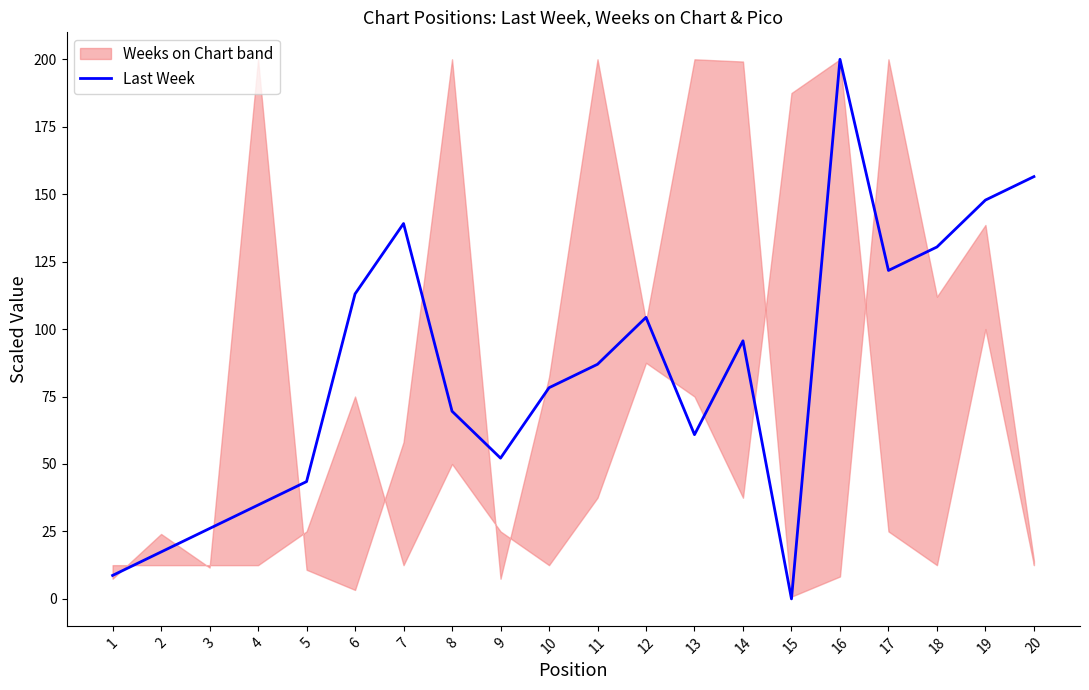

List the labels in order of value, smallest first.

15, 1, 2, 3, 4, 5, 9, 13, 8, 10, 11, 14, 12, 6, 17, 18, 7, 19, 20, 16